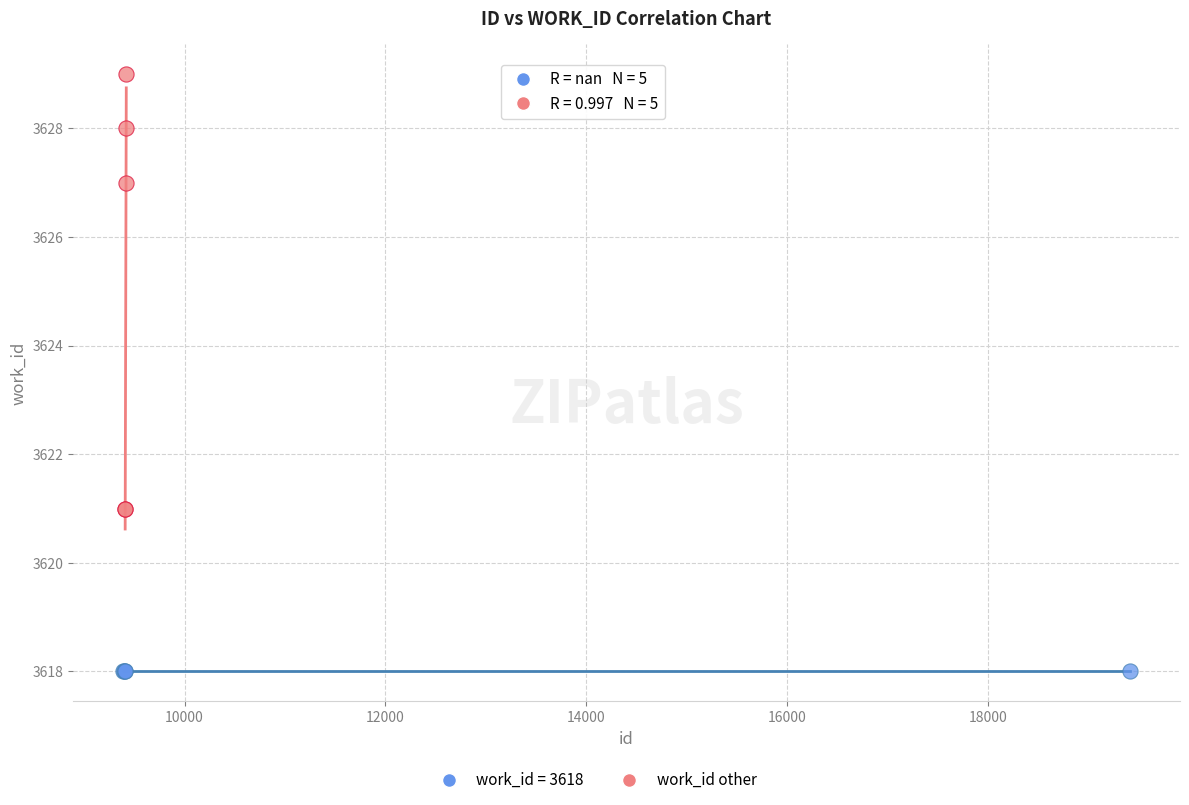

Which series reaches the minimum Y coordinate?

work_id = 3618